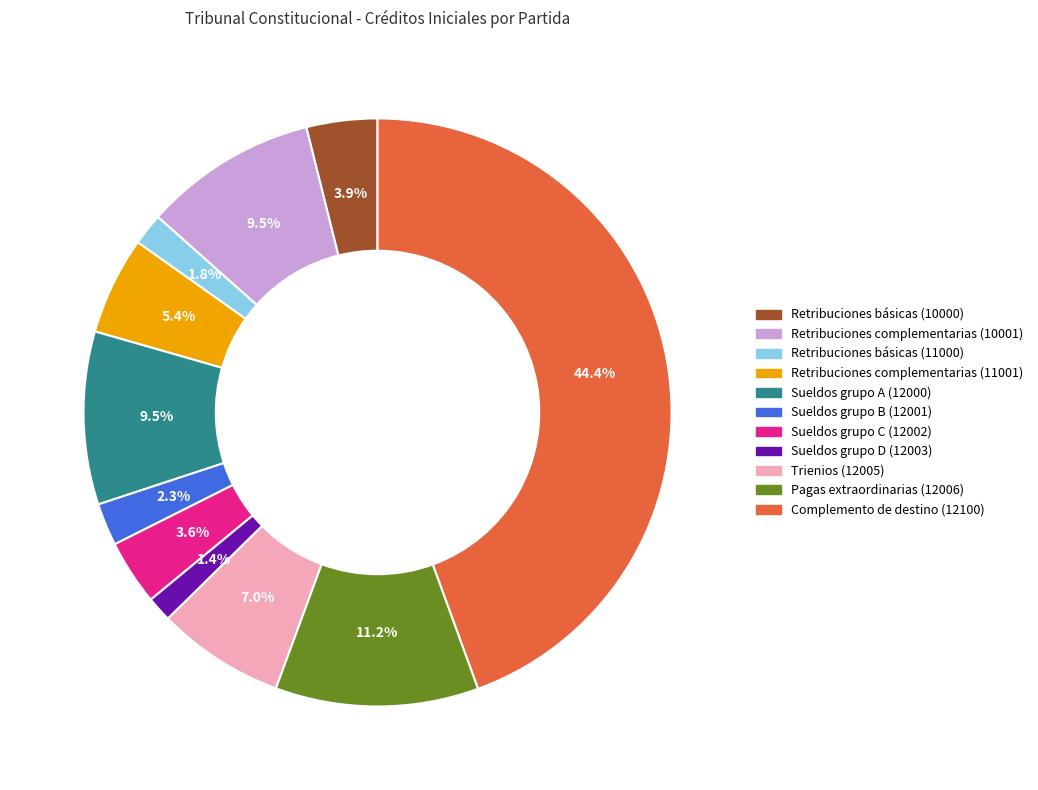

What is the total percentage of Retribuciones complementarias (11001) and Sueldos grupo C (12002)?

9.0%